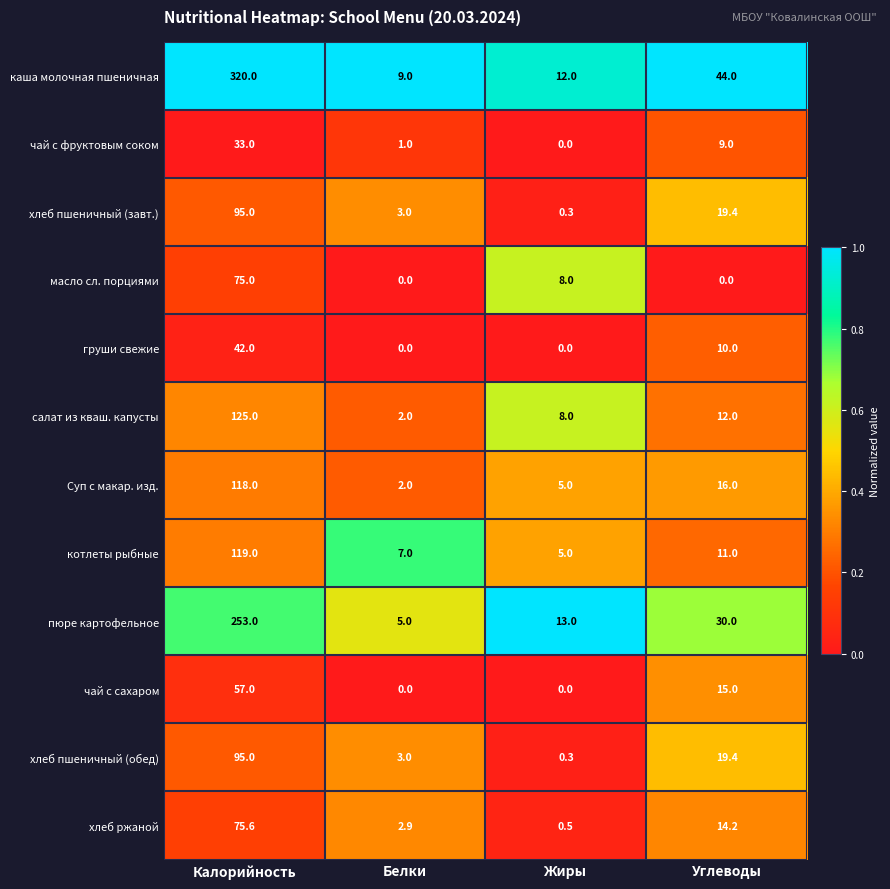

Which series changed the most between Калорийность and Жиры?

каша молочная пшеничная